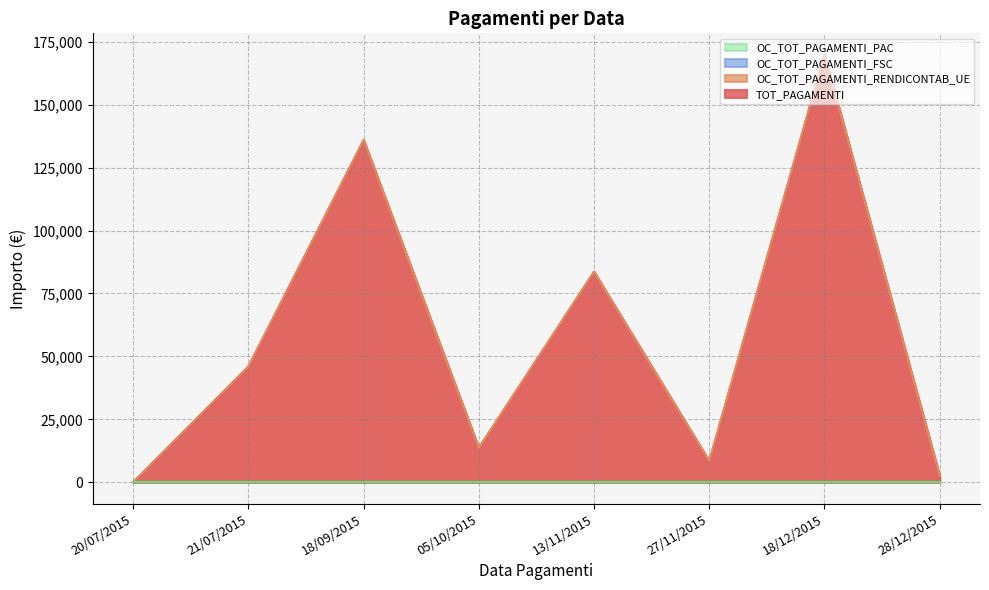

Does the chart display data point markers on the line(s)?

No